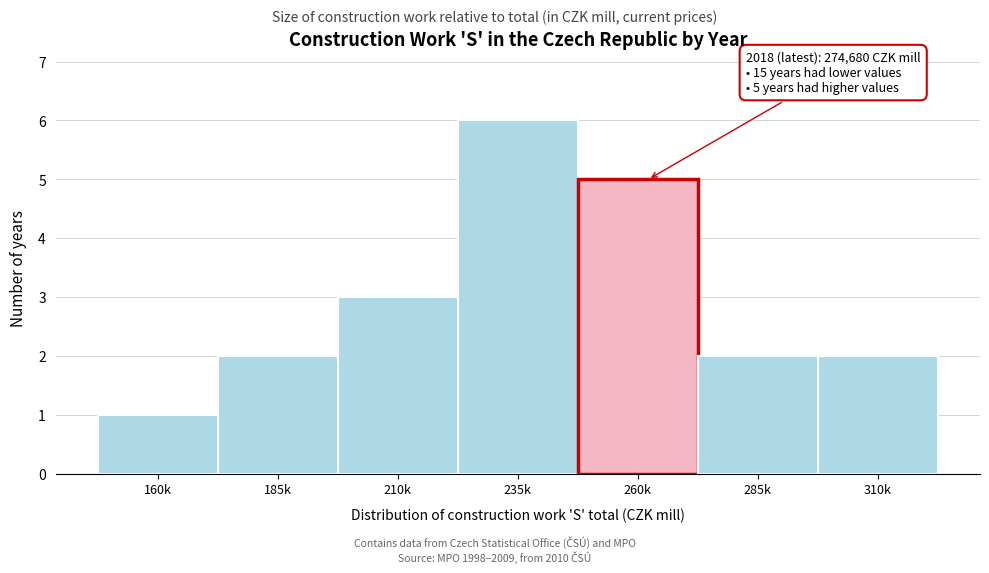

Reading left to right, transcribe all the data shown in this chart.

160k=1	185k=2	210k=3	235k=6	260k=5	285k=2	310k=2